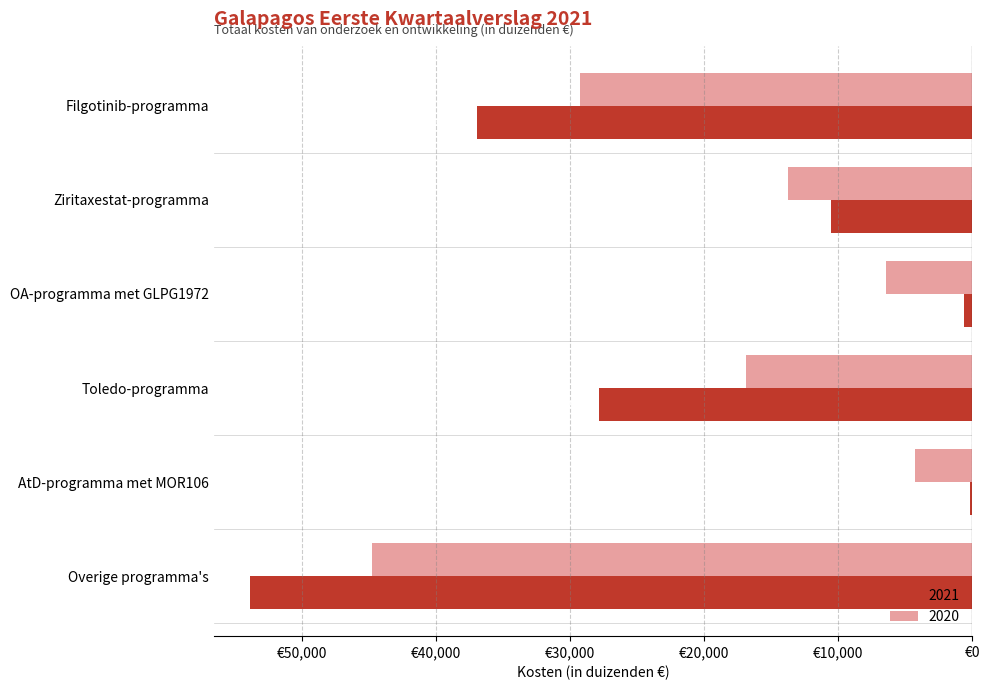

The 2020 series shows -4248 at AtD-programma met MOR106. True or false?

True